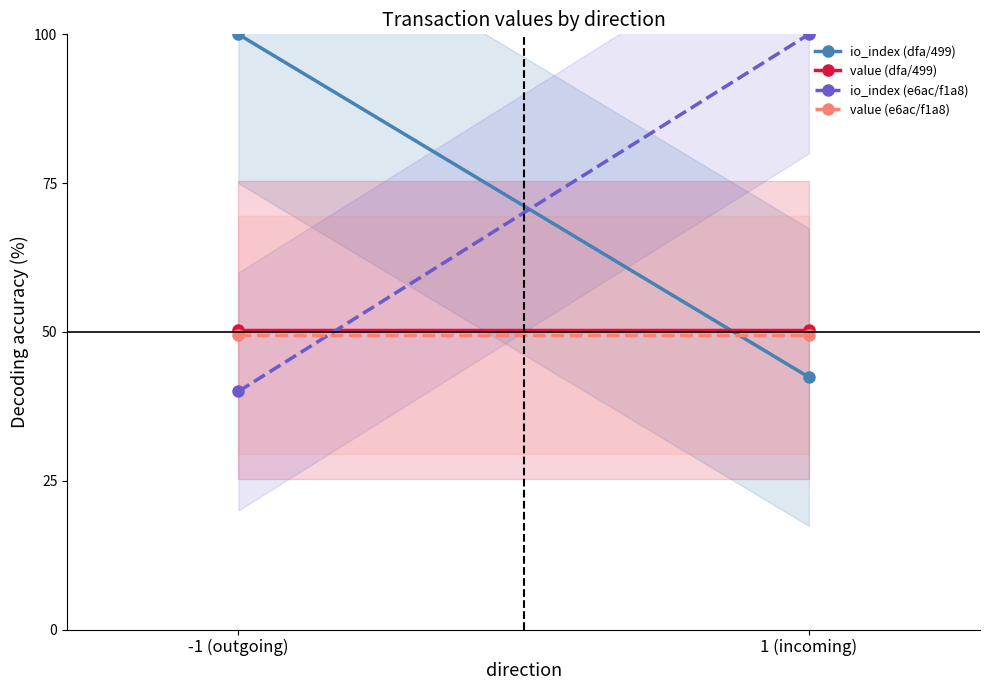

What is the difference between the maximum and minimum values in the io_index (dfa/499) series?

57.6